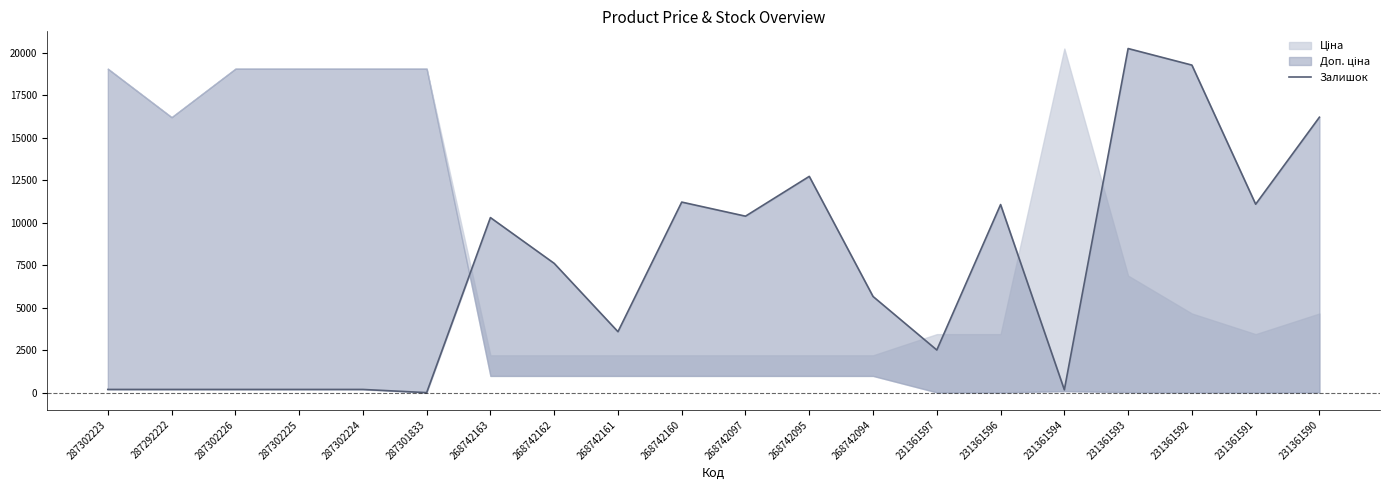

Approximately how many times larger is the value at 231361596 compared to 287302226?

59.3